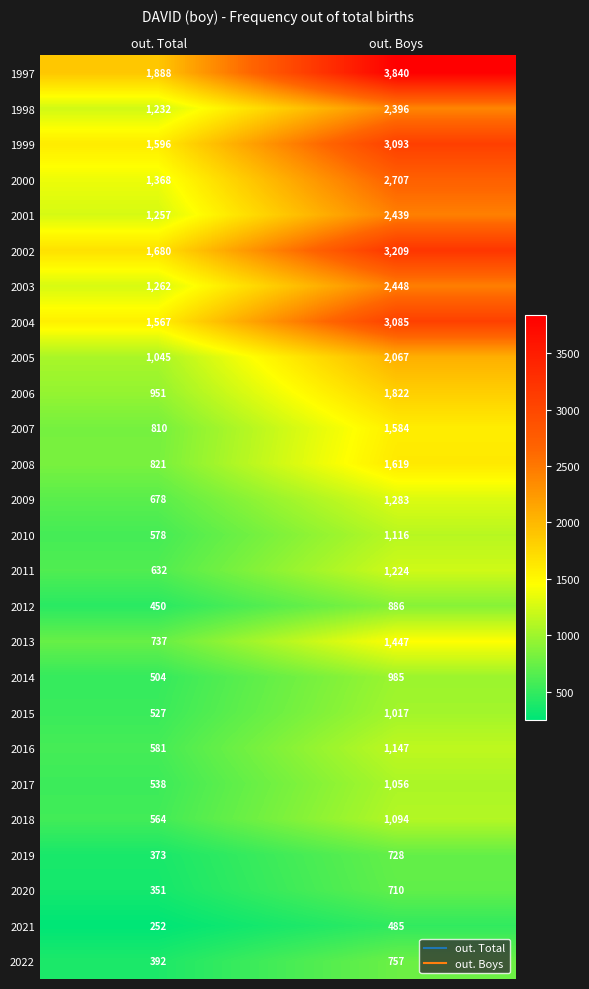

What is the lowest value of the 2010 series?

578